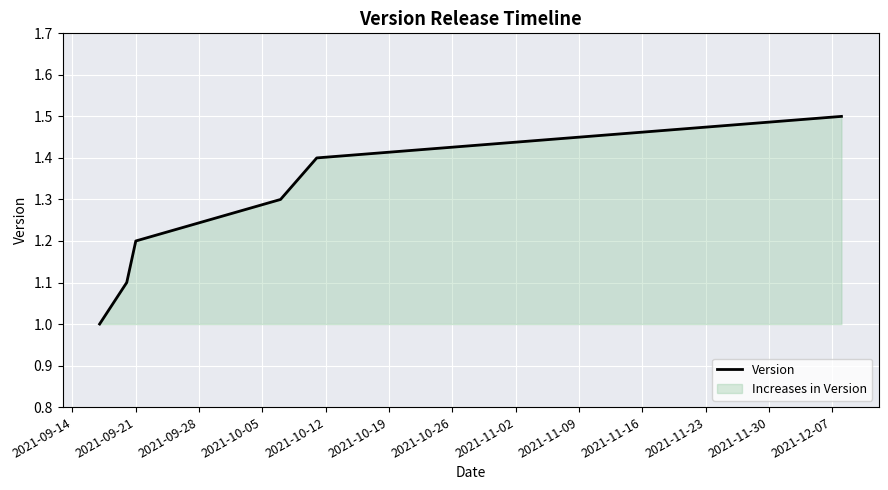

What is the smallest value displayed?

1.0